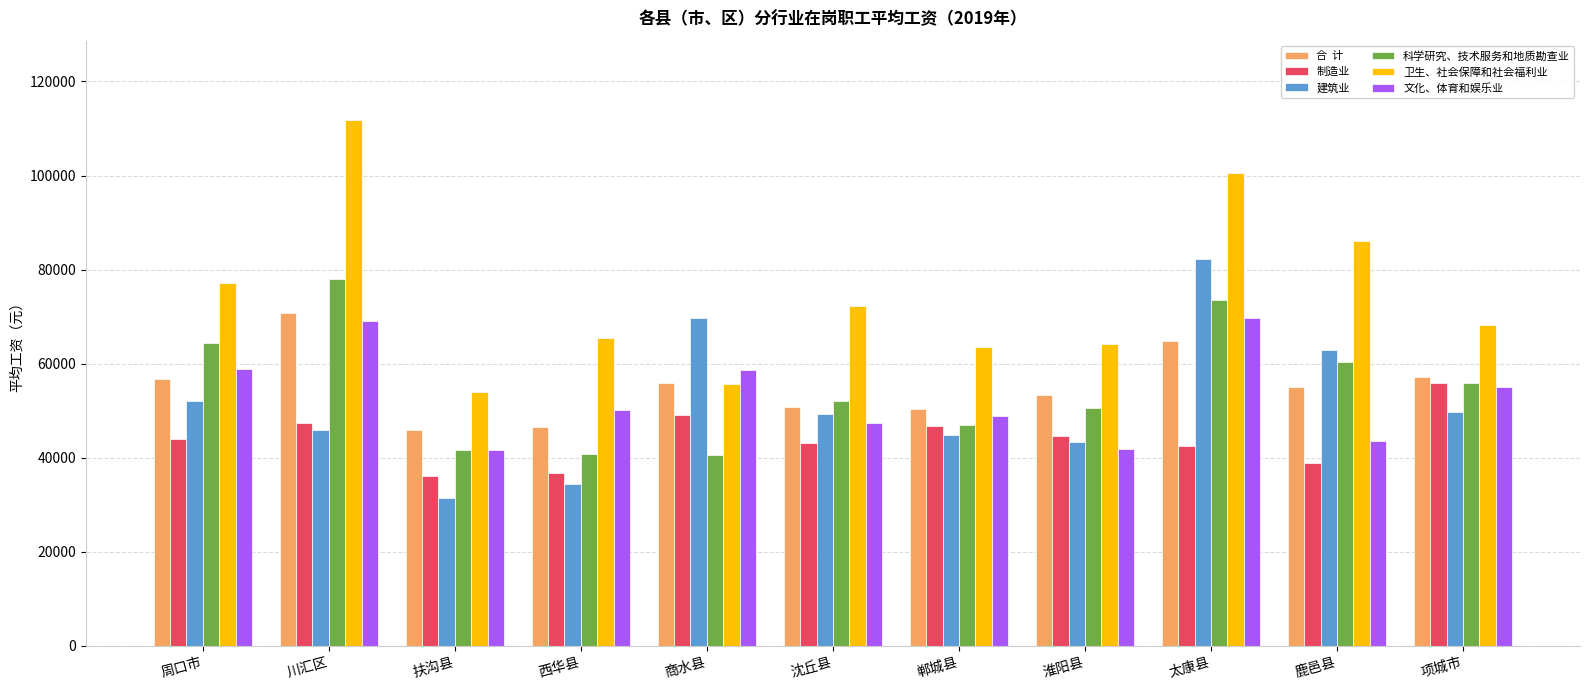

How many data points does each series have?

11